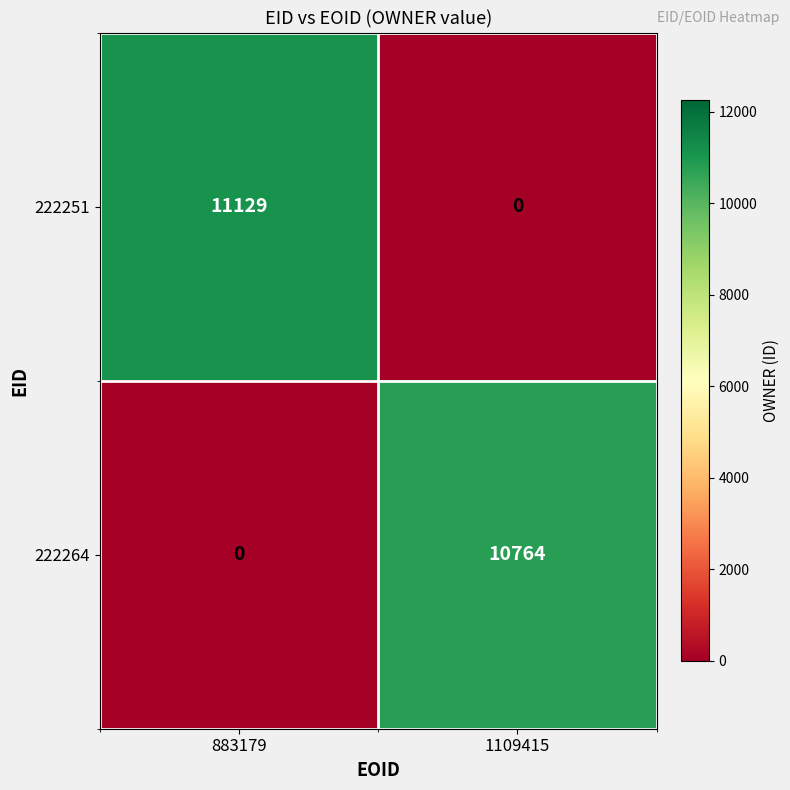

What is the total value across all series at 883179?

11129